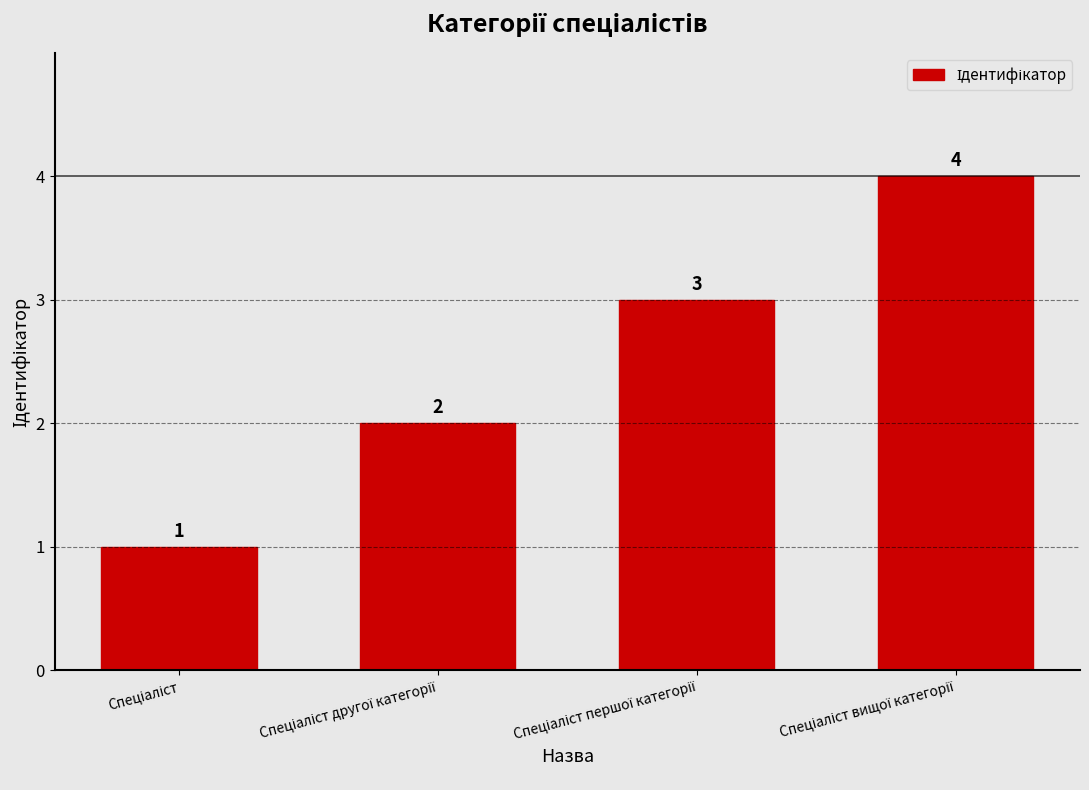

How many data points does each series have?

4